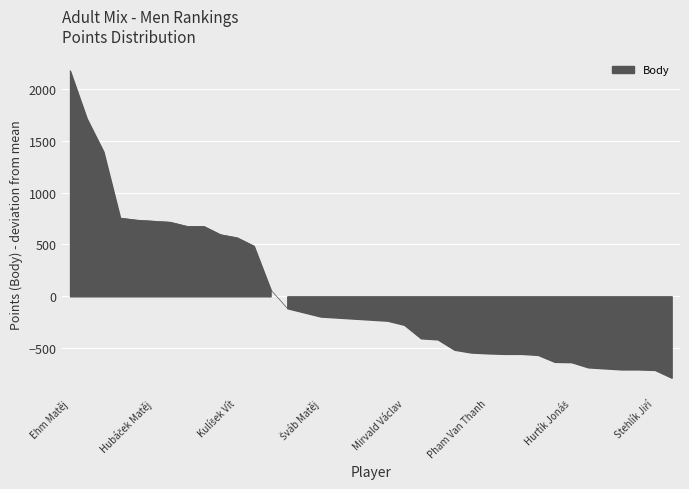

Between Šula Fabian and Macák Jan, which is larger?

Macák Jan